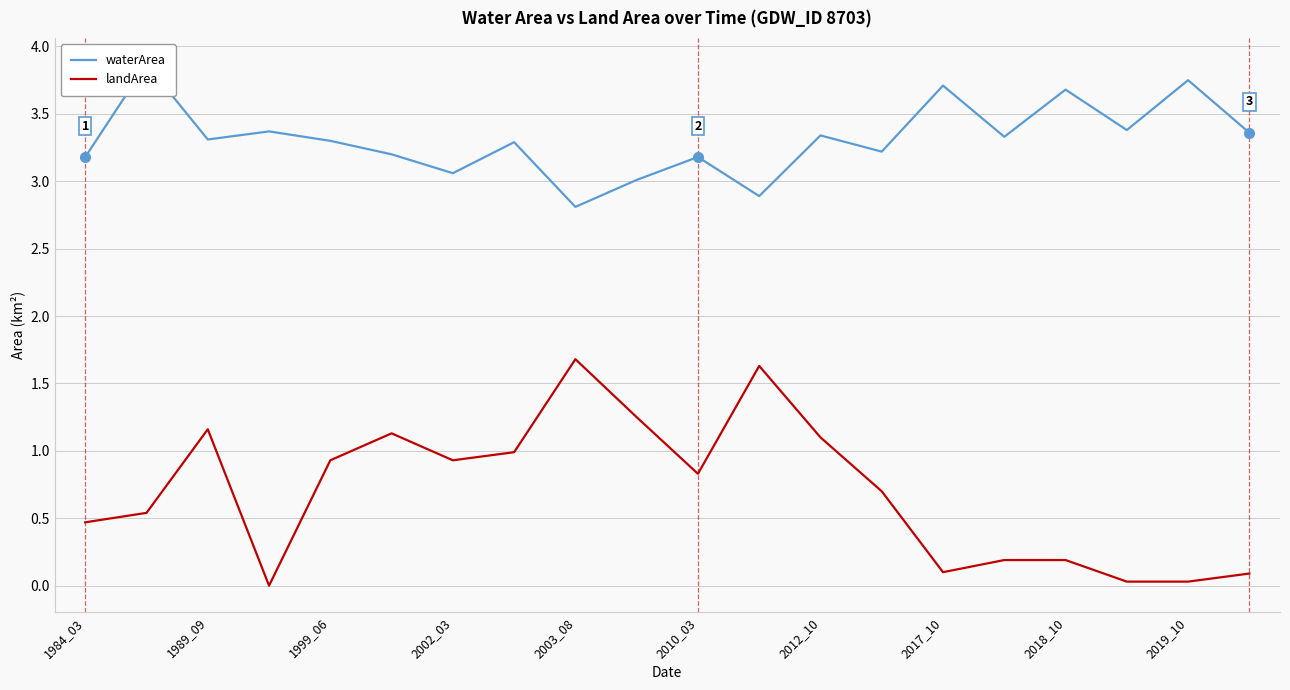

The landArea series shows 0.3 at 2002_03. True or false?

False